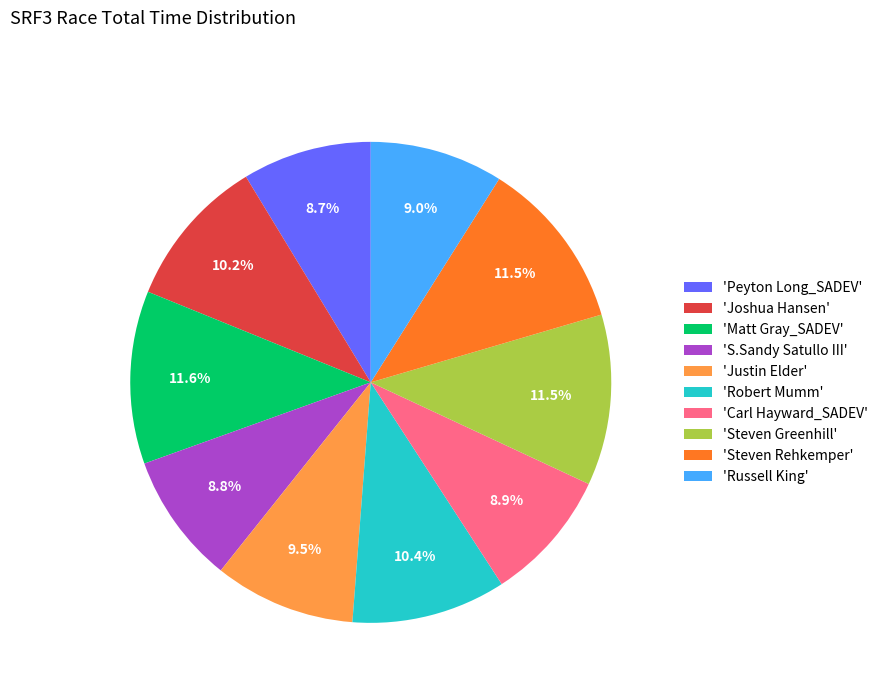

Is there any slice that represents more than half of the pie?

No